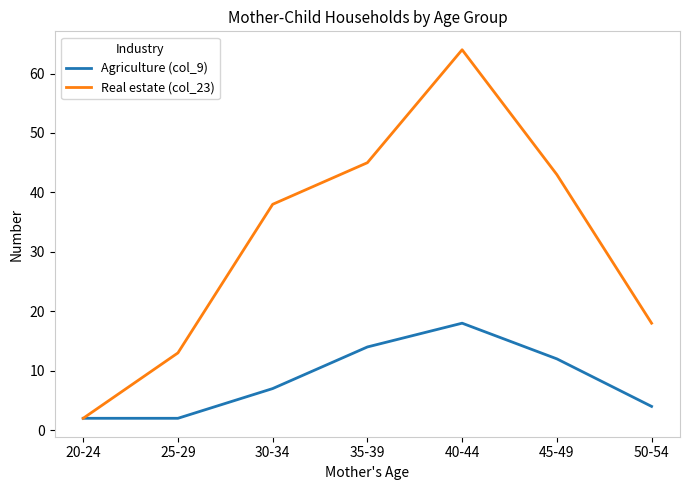

At which label does Agriculture (col_9) reach its peak?

40-44